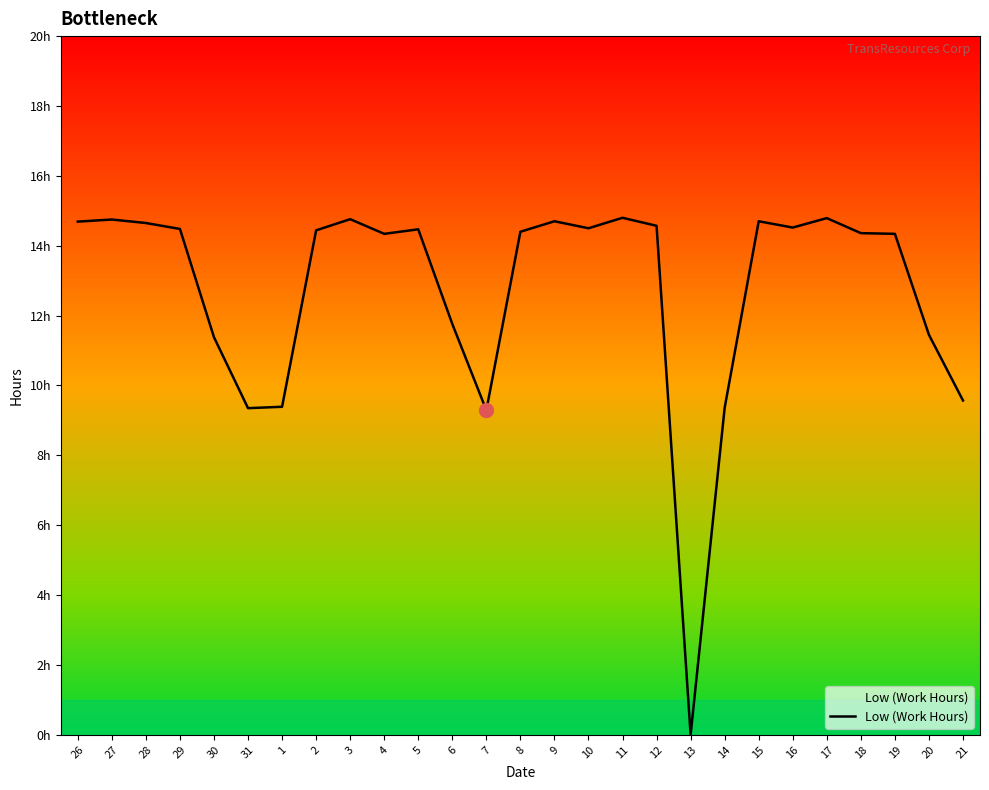

What is the label of the 3rd point from the right?

19